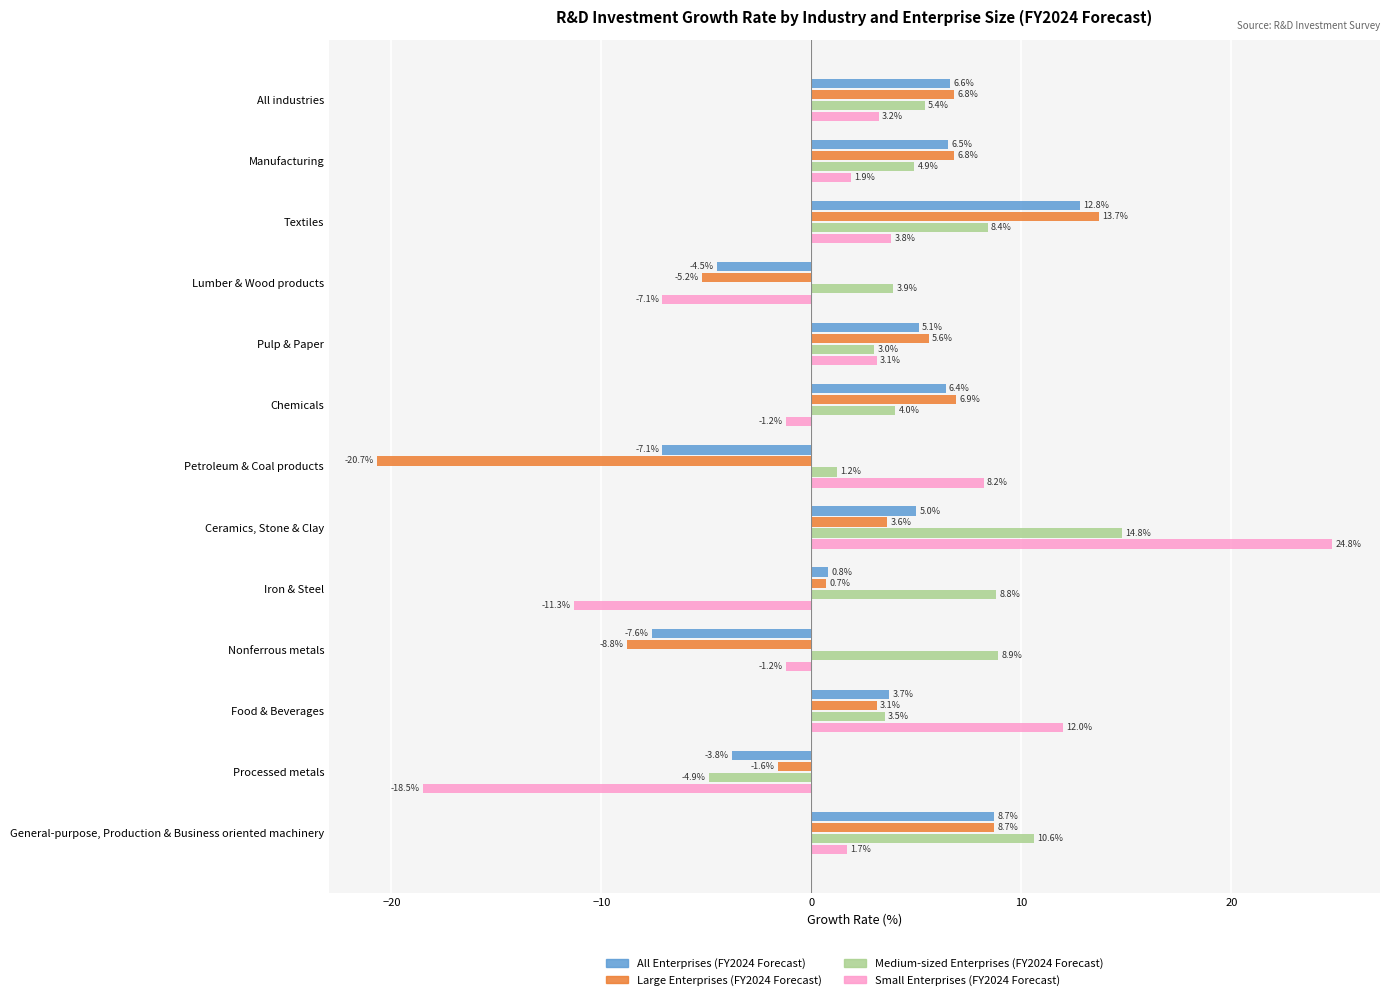

How many data points does each series have?

13